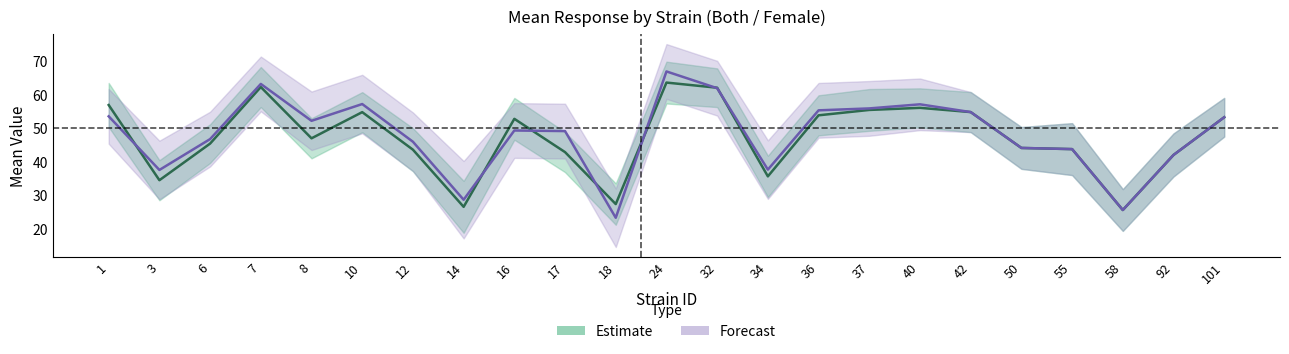

At which category is the sum across all series the highest?

24